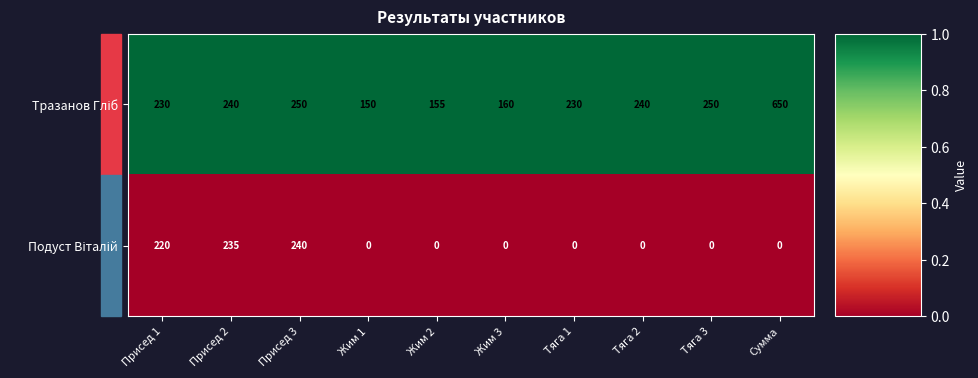

What is the spread (max minus min) of values at Жим 1?

150